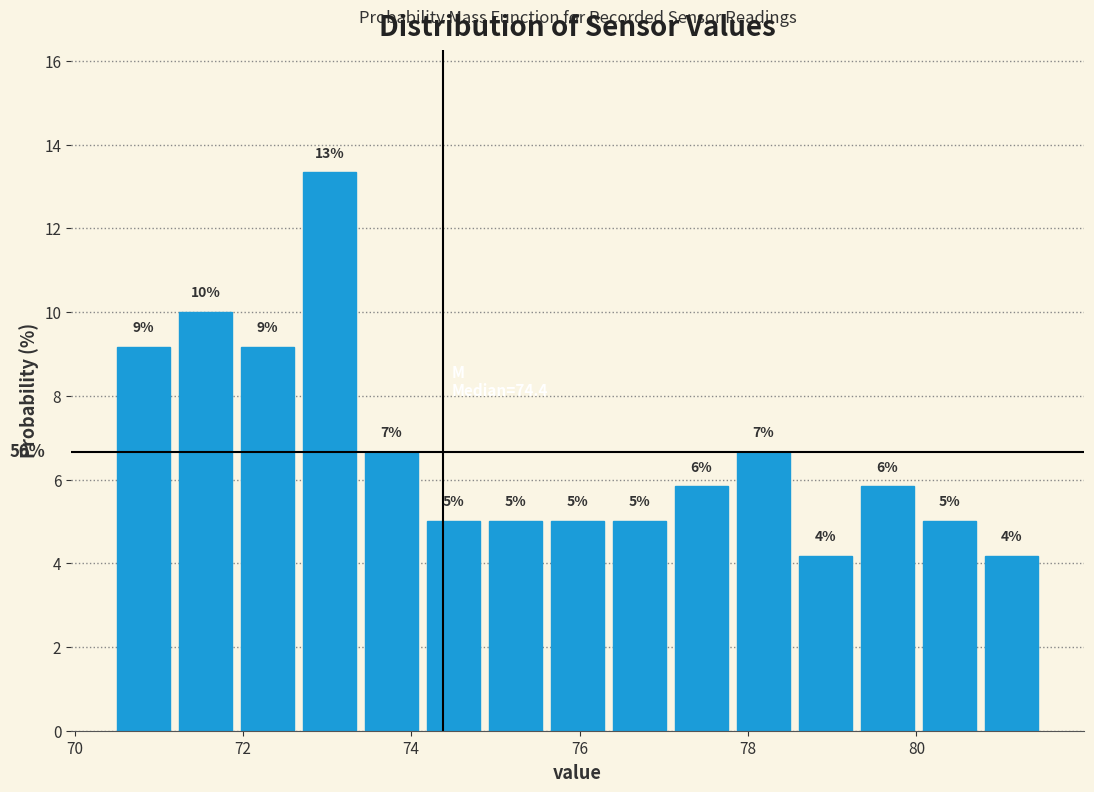

Around what value on the x-axis is the tallest bar? Give the approximate position of its centre, as read against the axis.

73.0